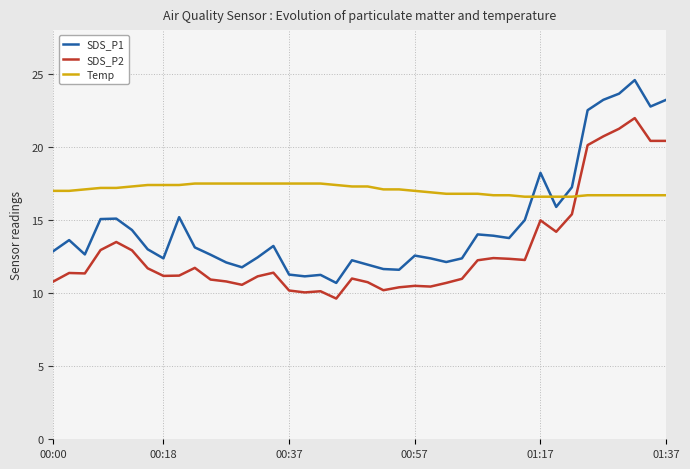

List the series in order of their overall mean, lowest first.

SDS_P2, SDS_P1, Temp